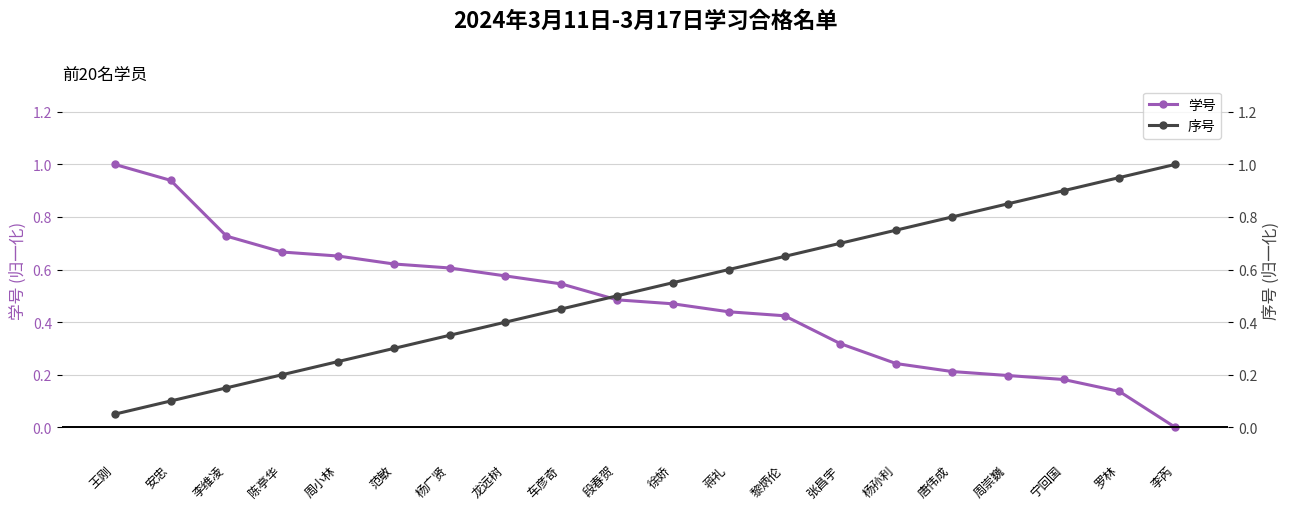

How many times do 学号 and 序号 cross each other?

1